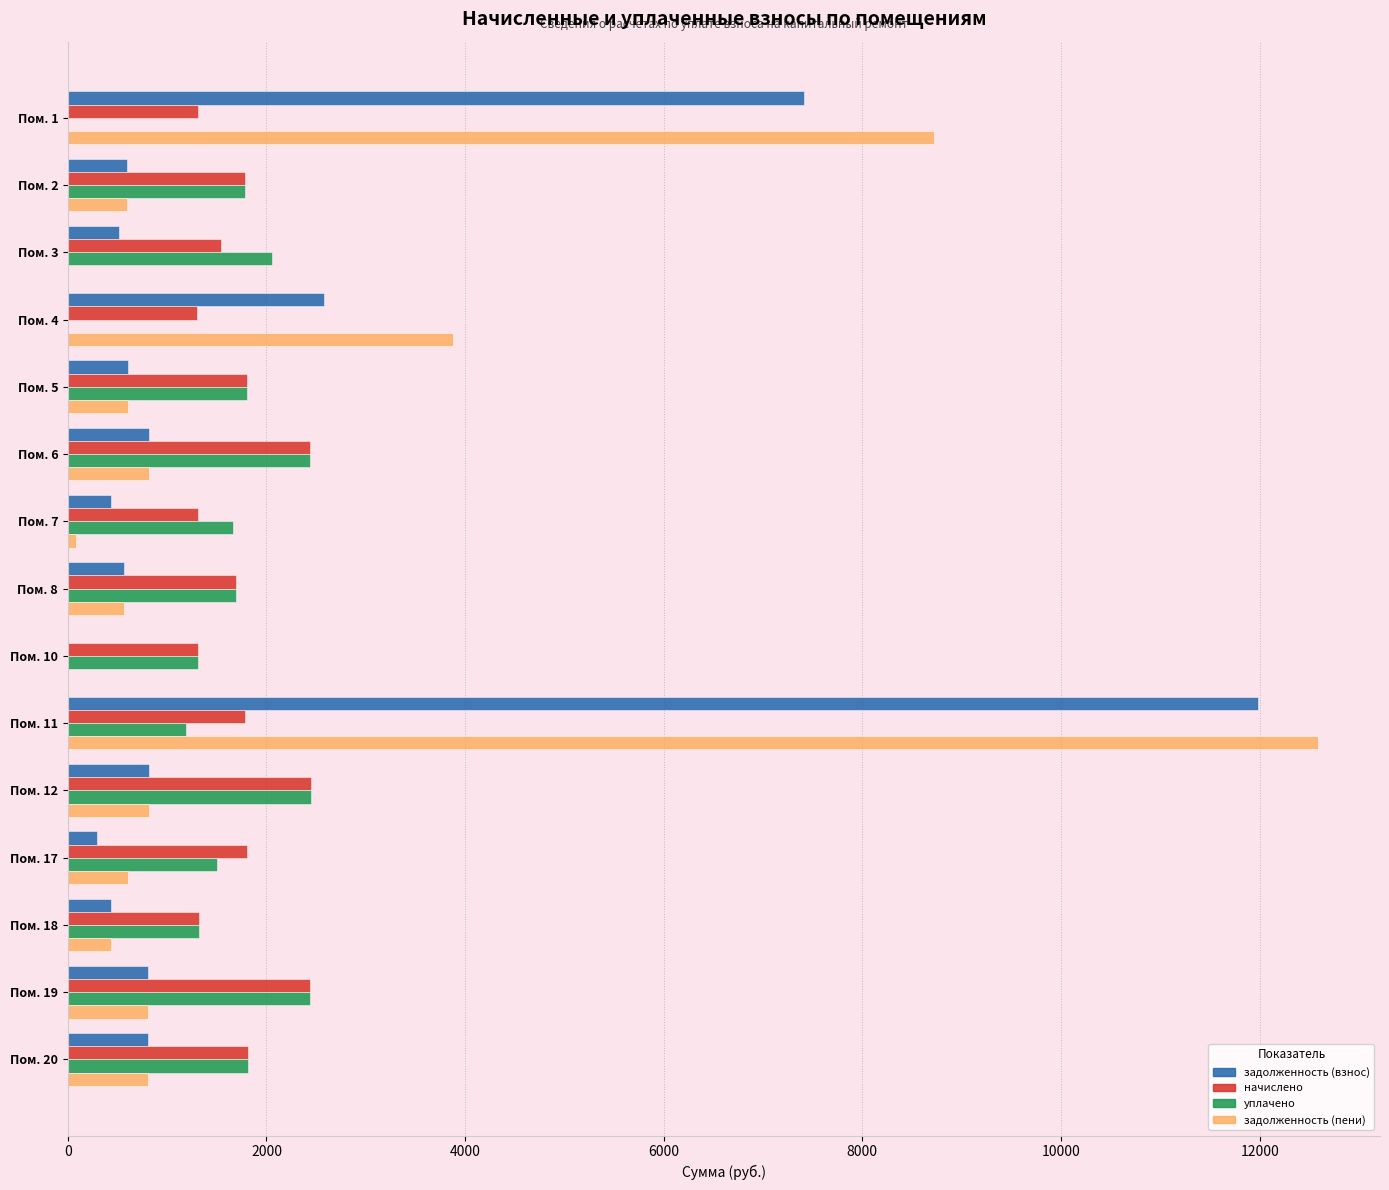

What is the maximum value shown in the chart?

12582.8